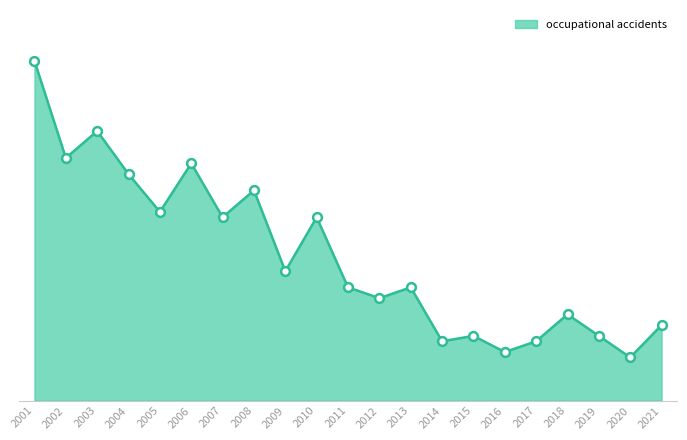

Which has a higher value, 2014 or 2006?

2006